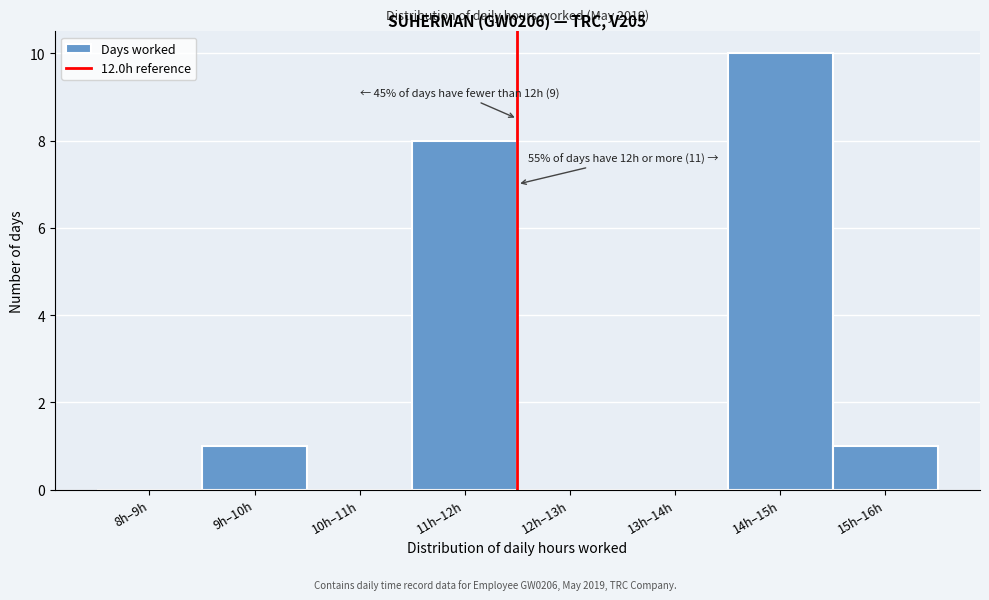

Reading left to right, list all the values displayed in this chart.

8h–9h=0	9h–10h=1	10h–11h=0	11h–12h=8	12h–13h=0	13h–14h=0	14h–15h=10	15h–16h=1